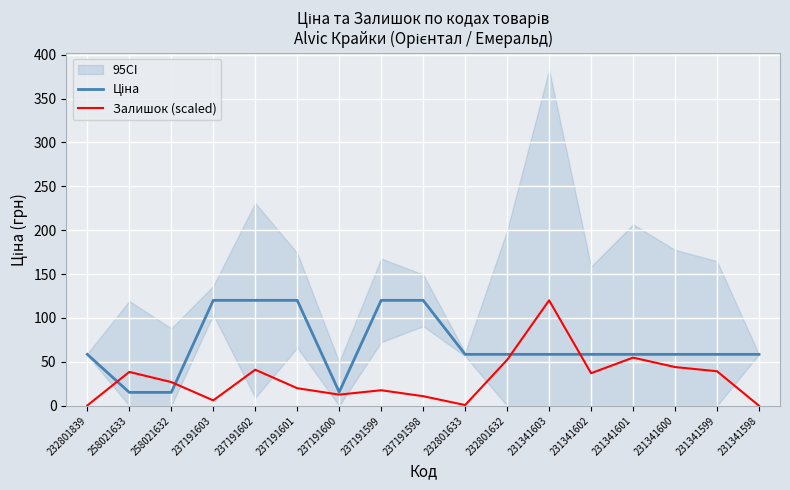

Between 237191600 and 231341602, which is larger?

231341602